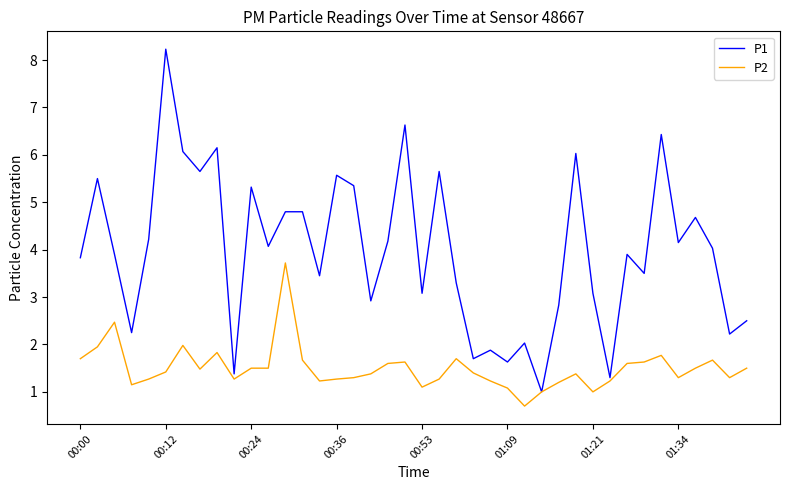

Rank the series by their maximum value, from lowest to highest.

P2, P1